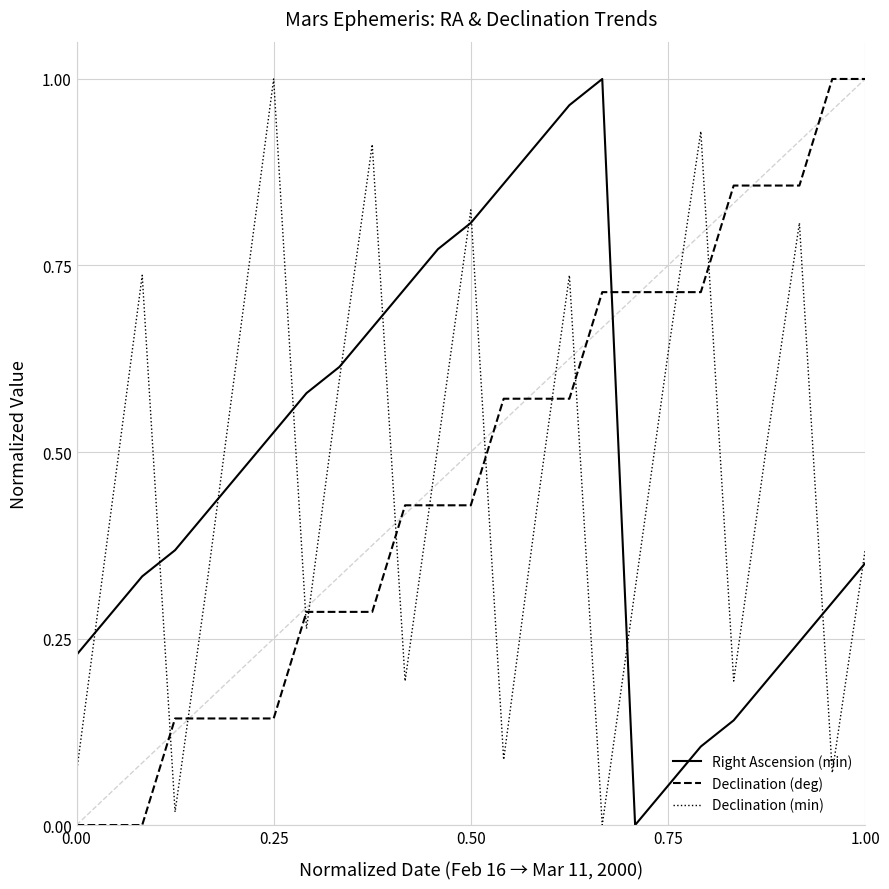

True or false: Declination (deg) and Right Ascension (min) intersect in this chart.

True